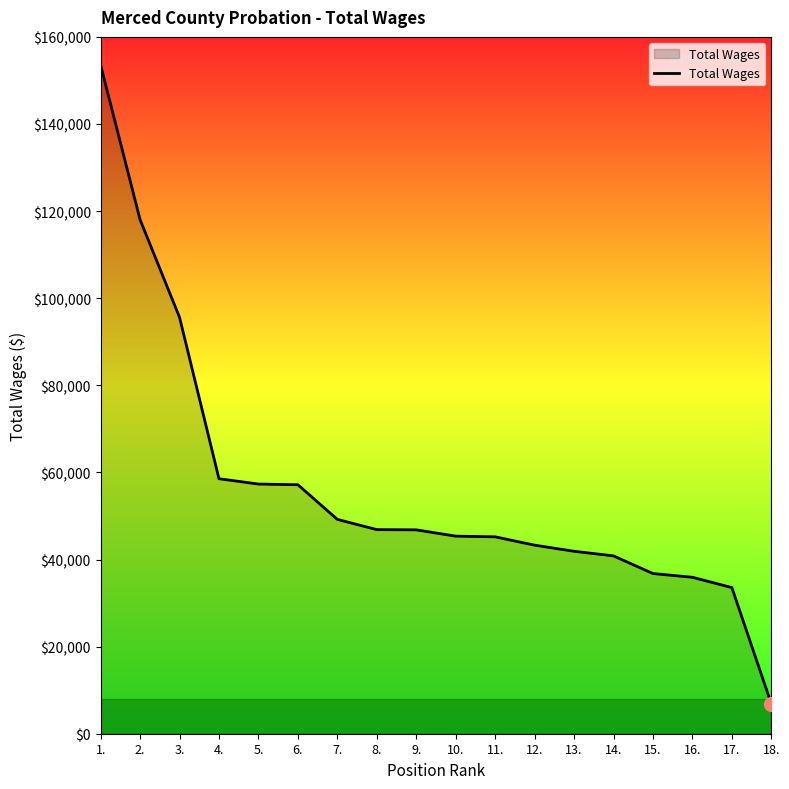

What is the difference between the values at 9. and 3.?

48808